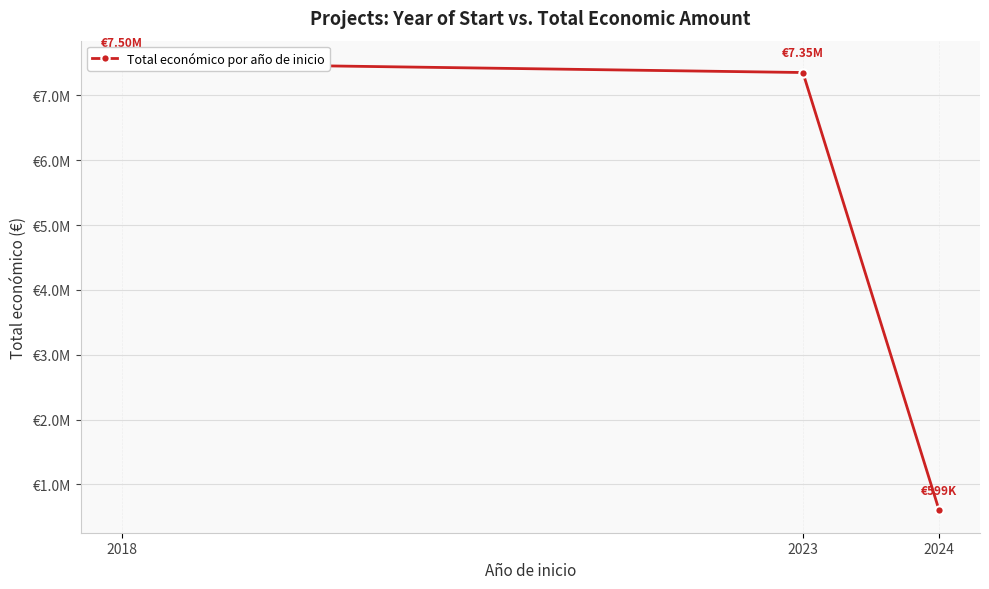

Which category has the lowest value across all series?

2024